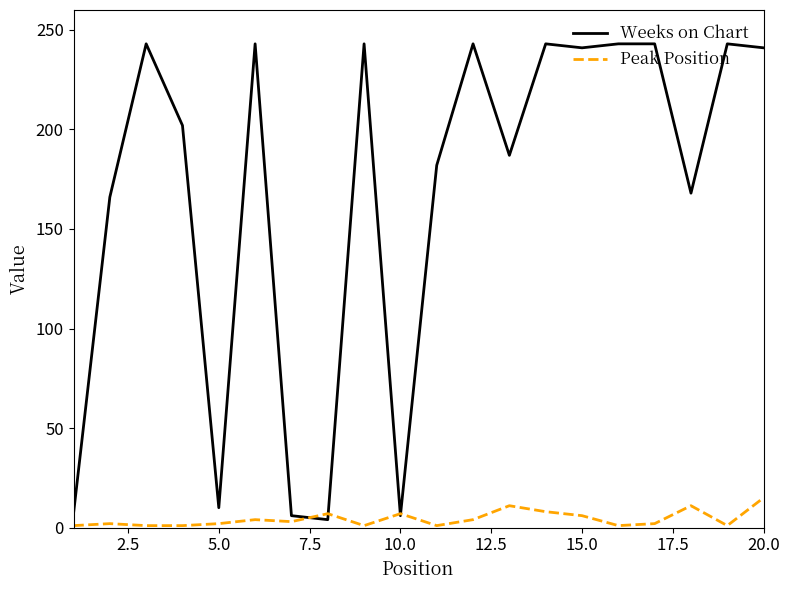

Which series has the largest range (max minus min)?

Weeks on Chart